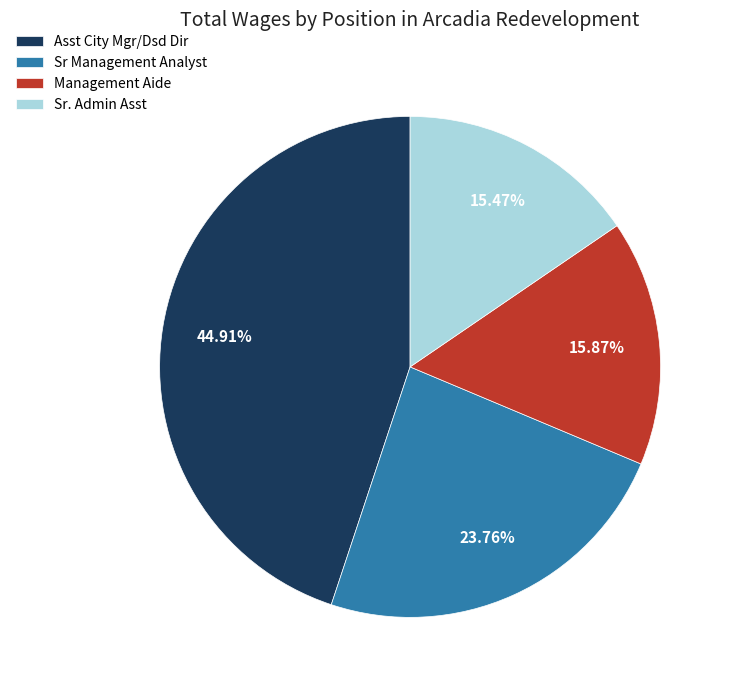

To the nearest percent, what portion does Sr. Admin Asst represent?

15%